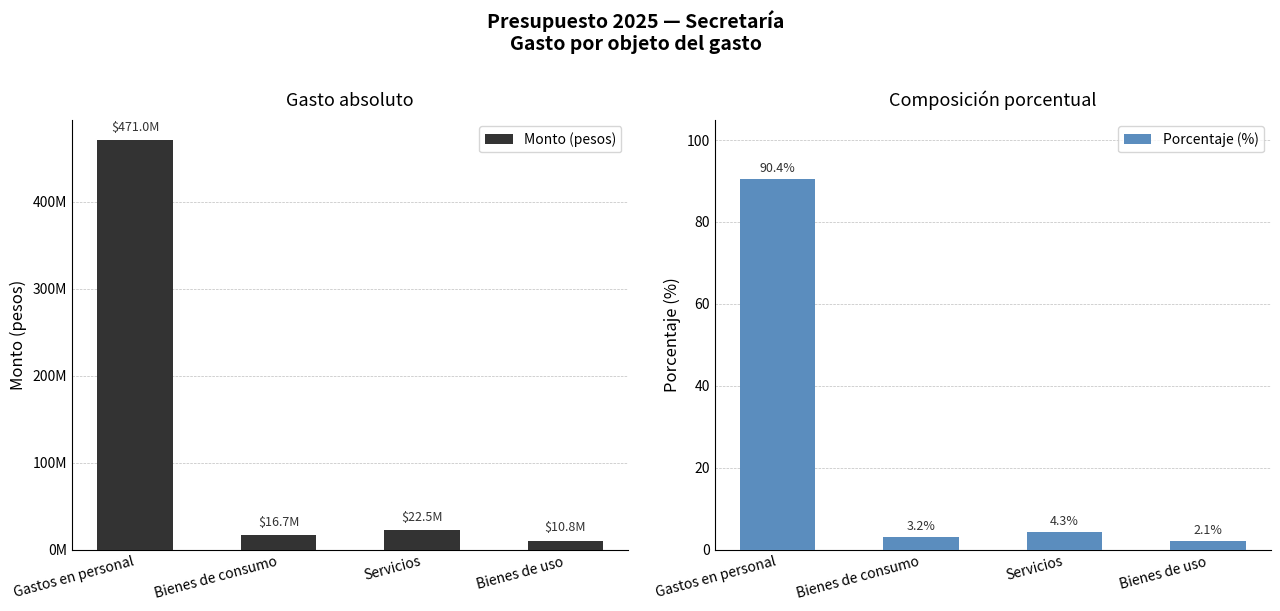

Which series has the widest spread of values?

Monto (pesos)